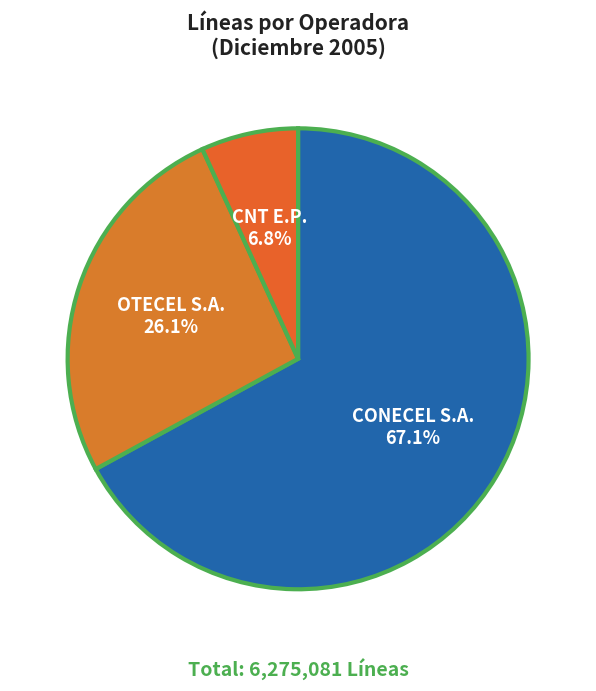

Approximately how many times larger is the value at CONECEL S.A. compared to OTECEL S.A.?

2.6